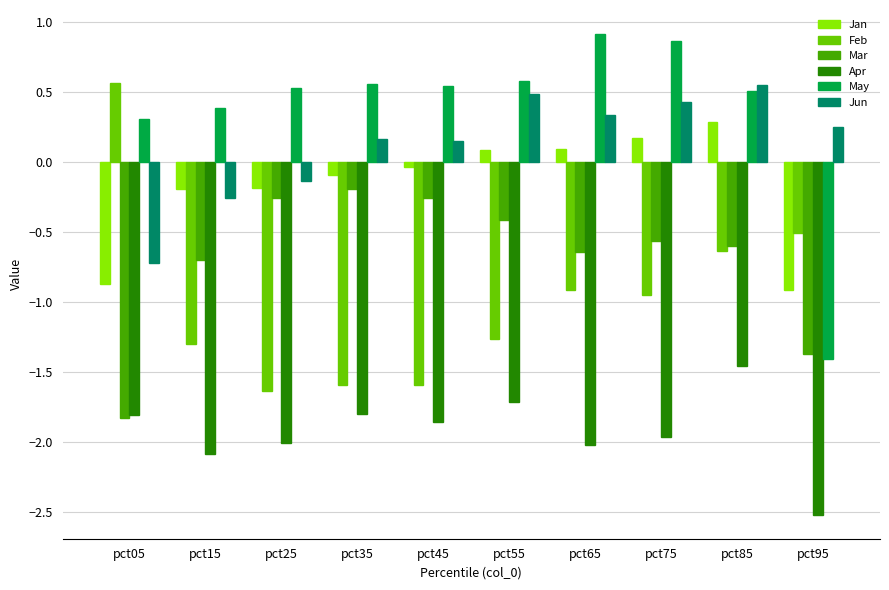

True or false: May has a value of 0.6 at pct35.

True